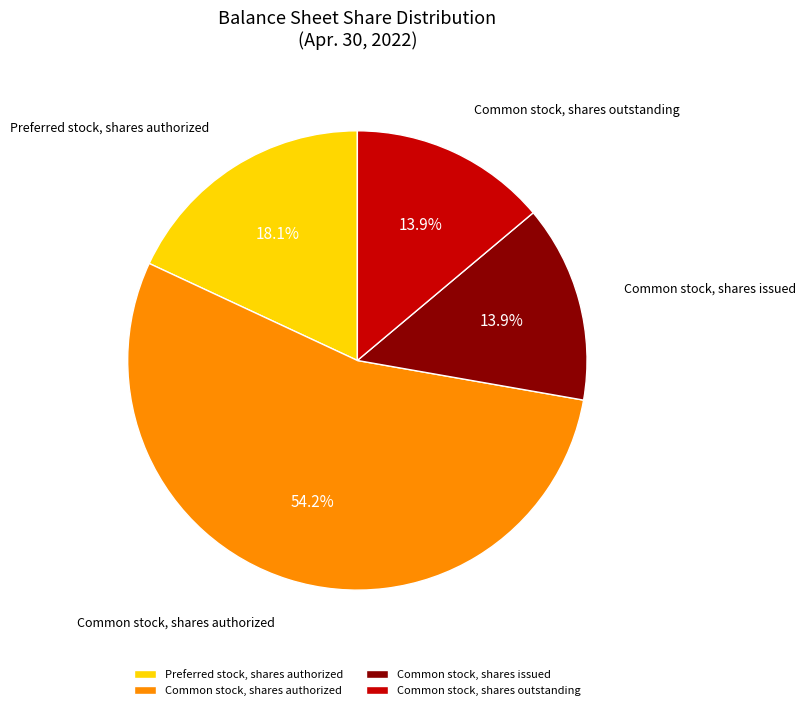

Which category has the biggest portion of the pie?

Common stock, shares authorized